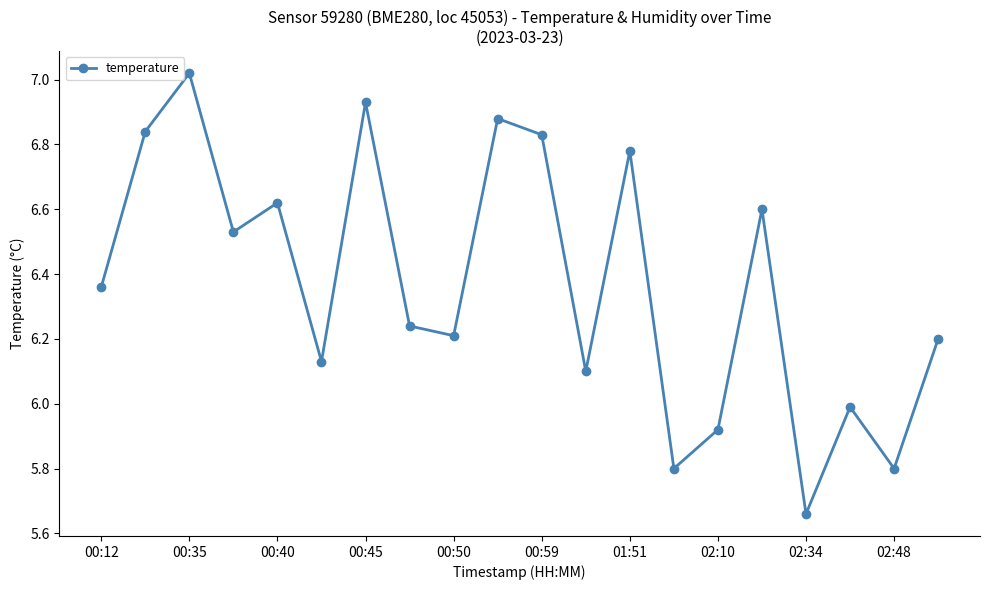

Is this an area chart (filled region under the line)?

No